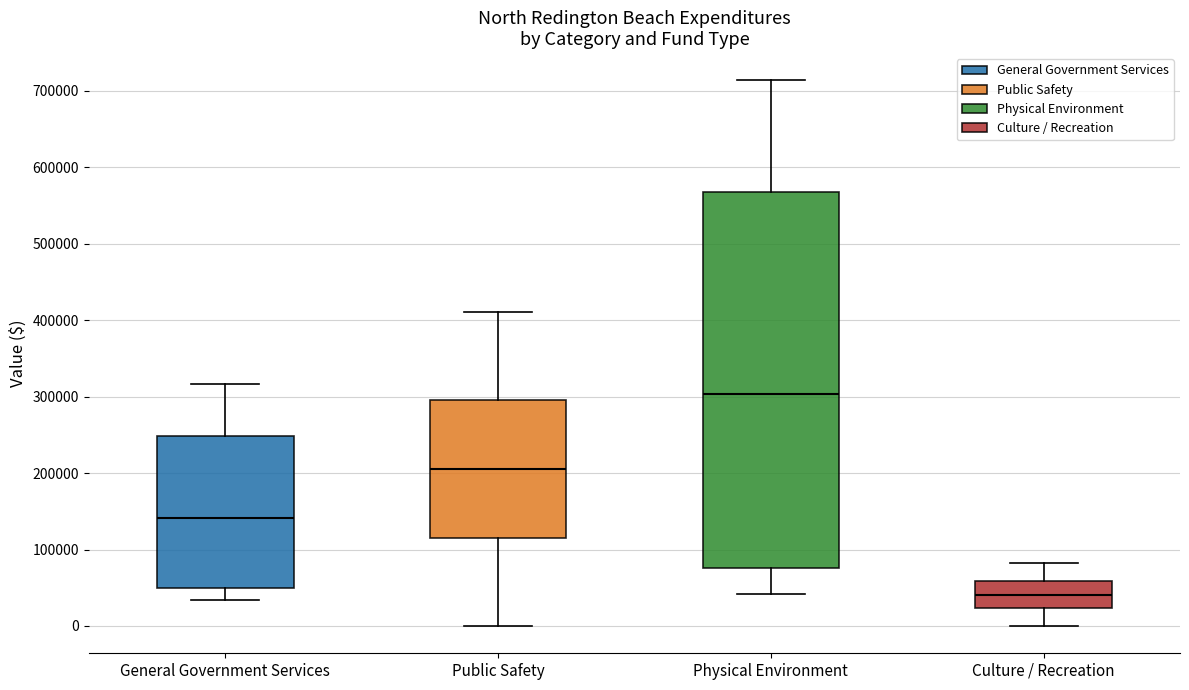

Which box has the lowest median line?

Culture / Recreation